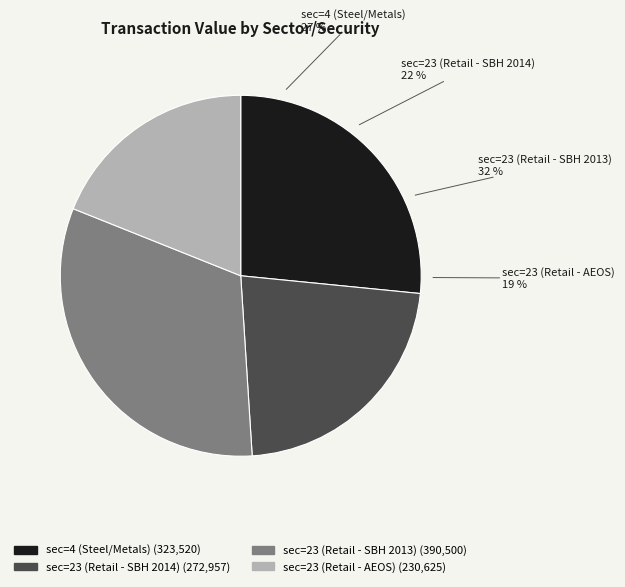

How many segments does this pie chart have?

4